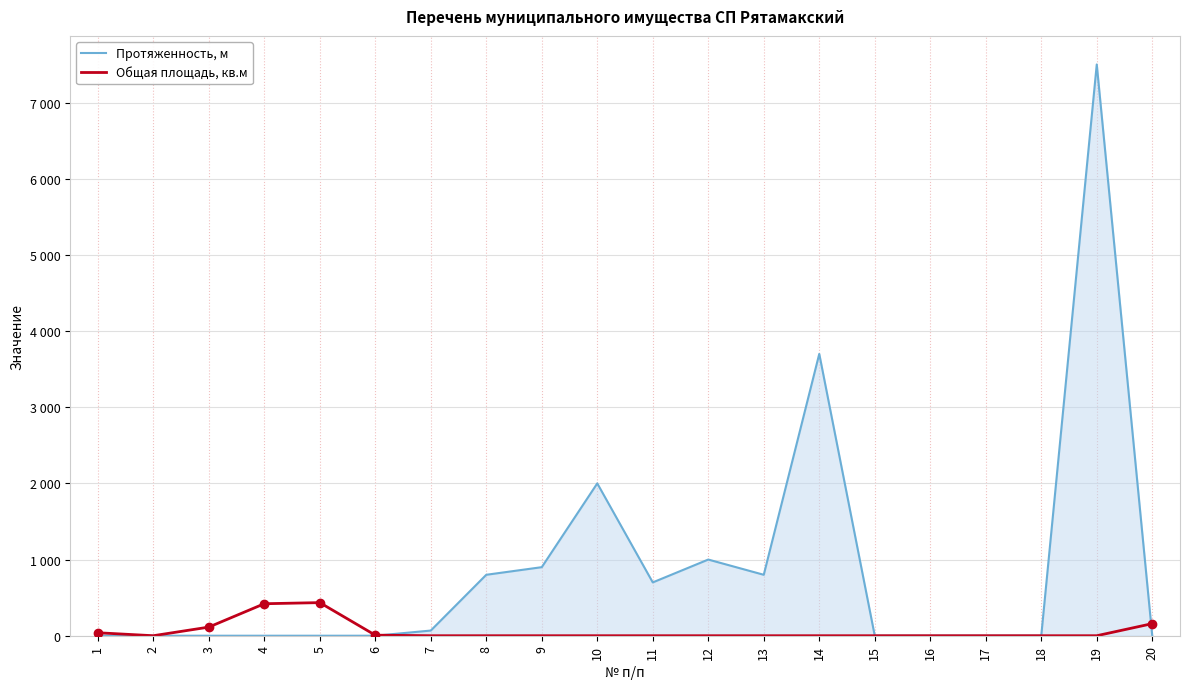

Rank the series by their average value, from highest to lowest.

Протяженность, м, Общая площадь, кв.м